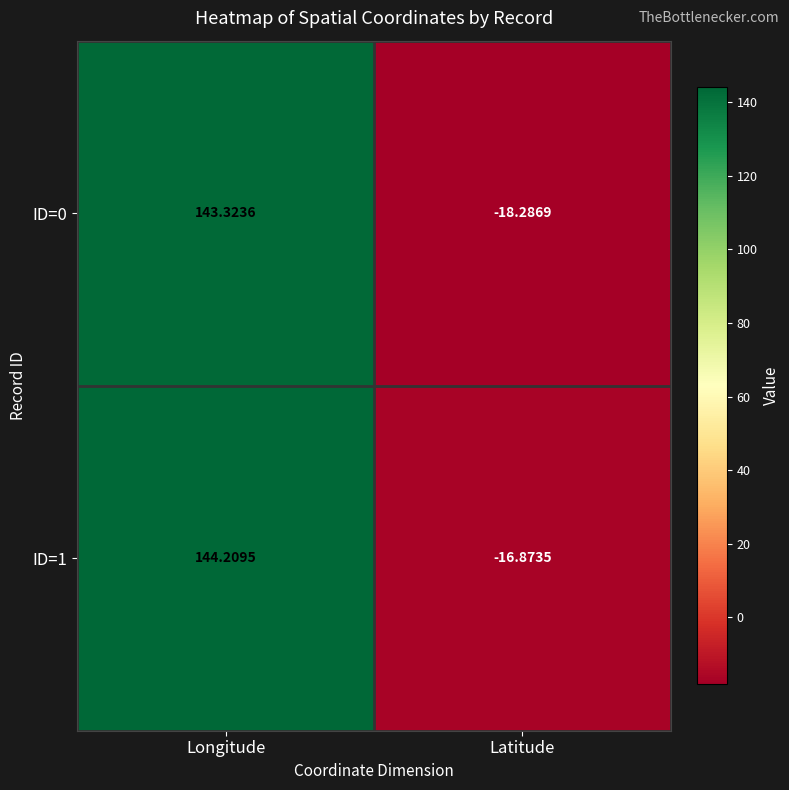

Rank the series by their average value, from lowest to highest.

ID=0, ID=1